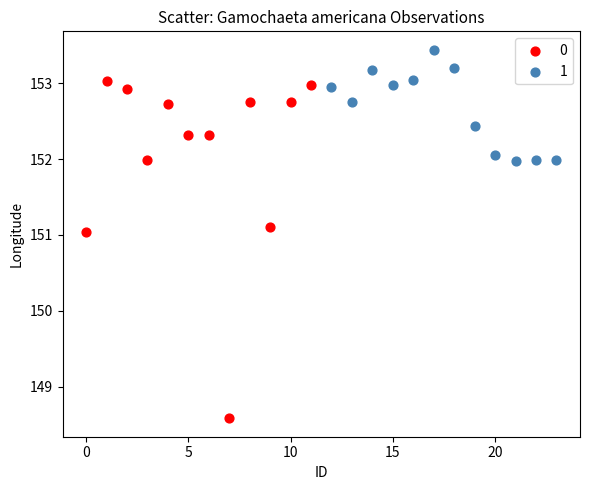

What are all the series names shown in the legend?

0, 1